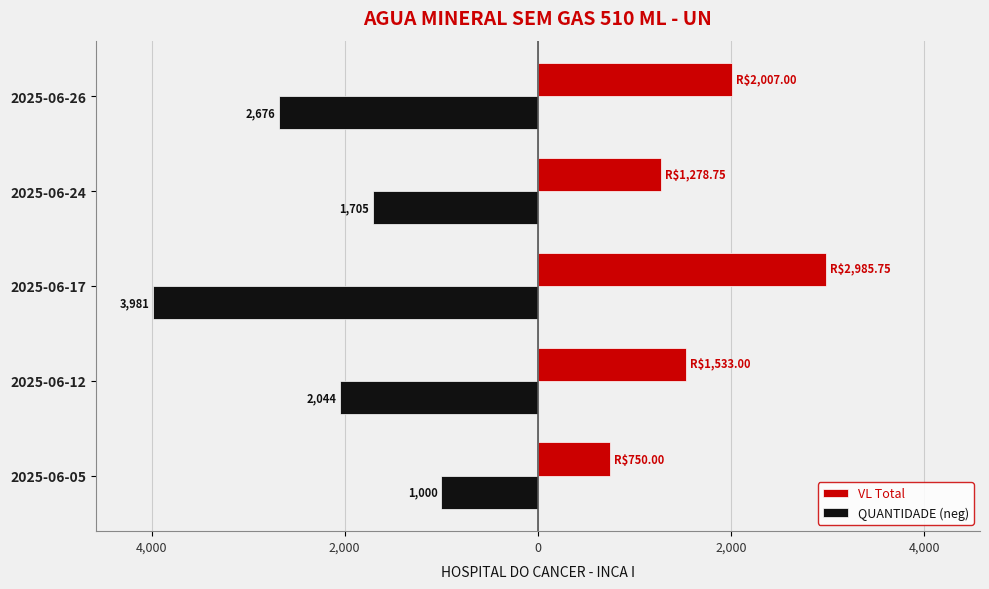

What are all the series names shown in the legend?

VL Total, QUANTIDADE (neg)